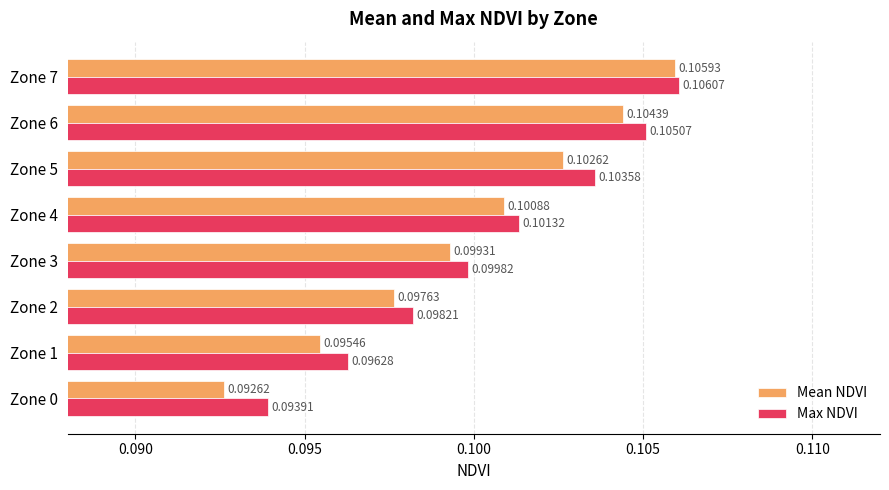

Between Zone 2 and Zone 4, which series saw the biggest shift?

Mean NDVI